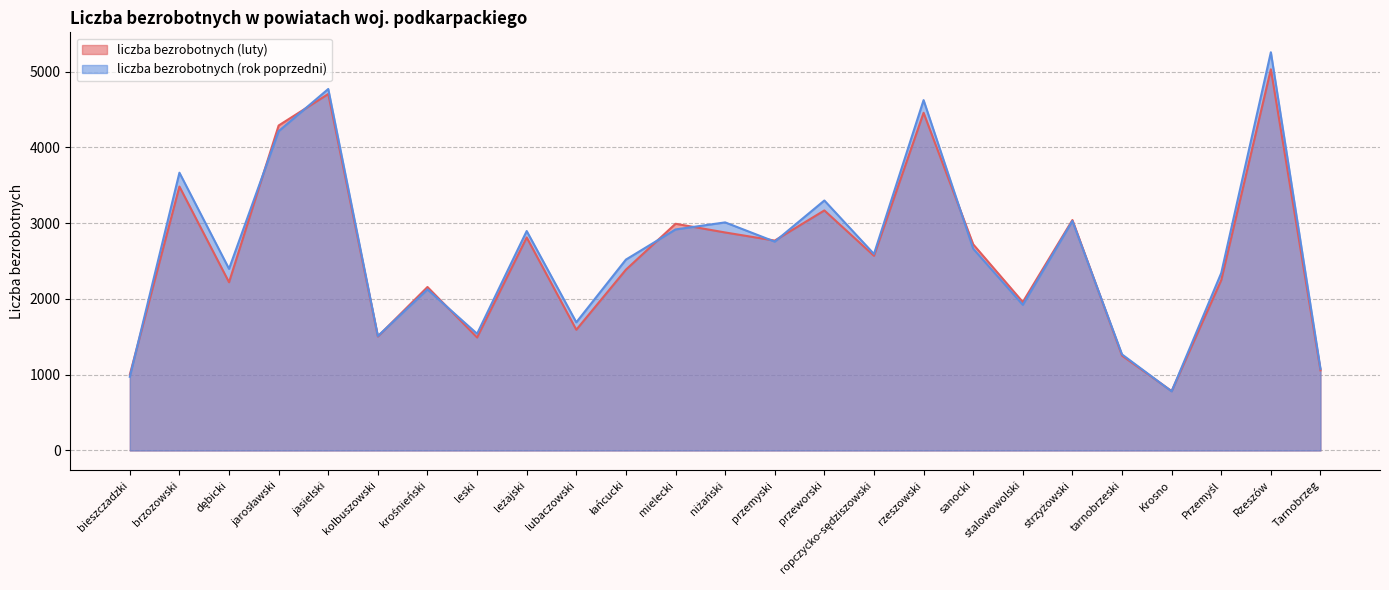

What position from the left is Rzeszów?

24